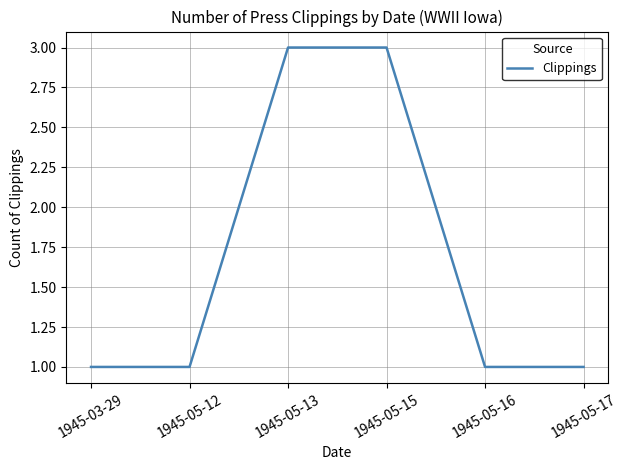

What is the maximum value shown in the chart?

3